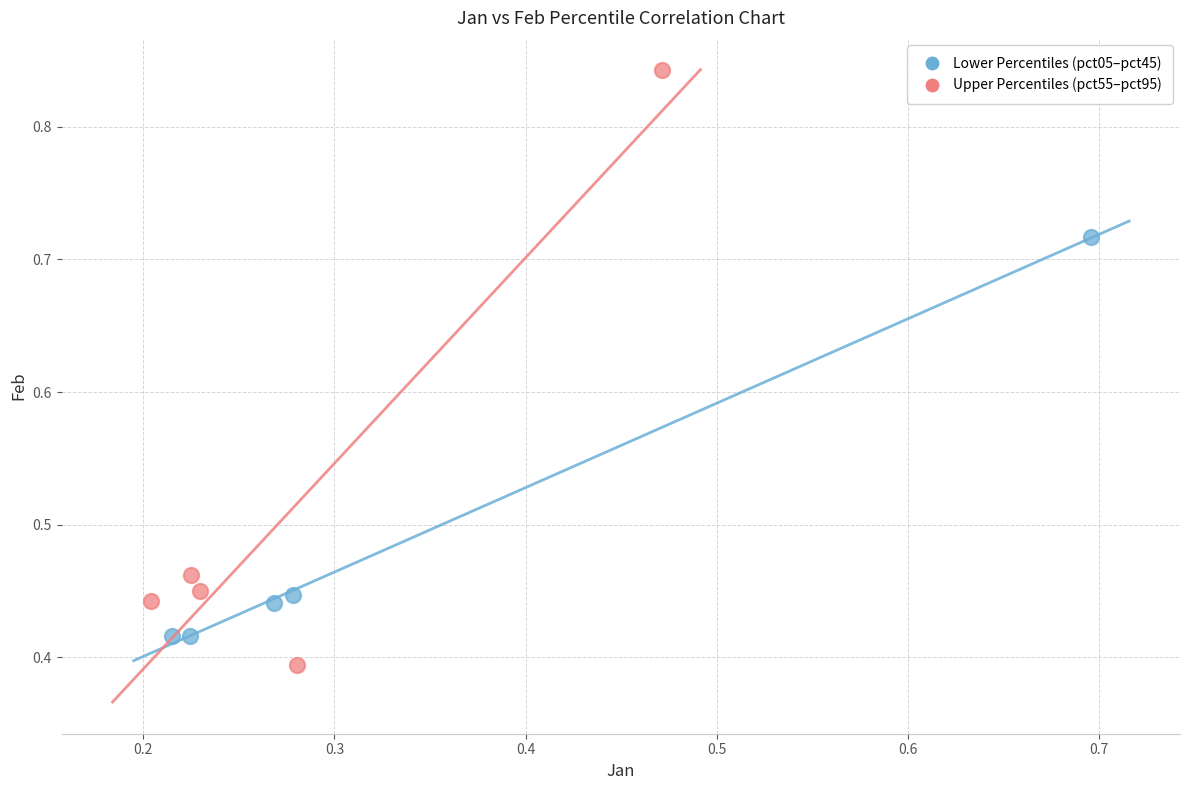

Which series has the largest Y range (max minus min)?

Upper Percentiles (pct55–pct95)